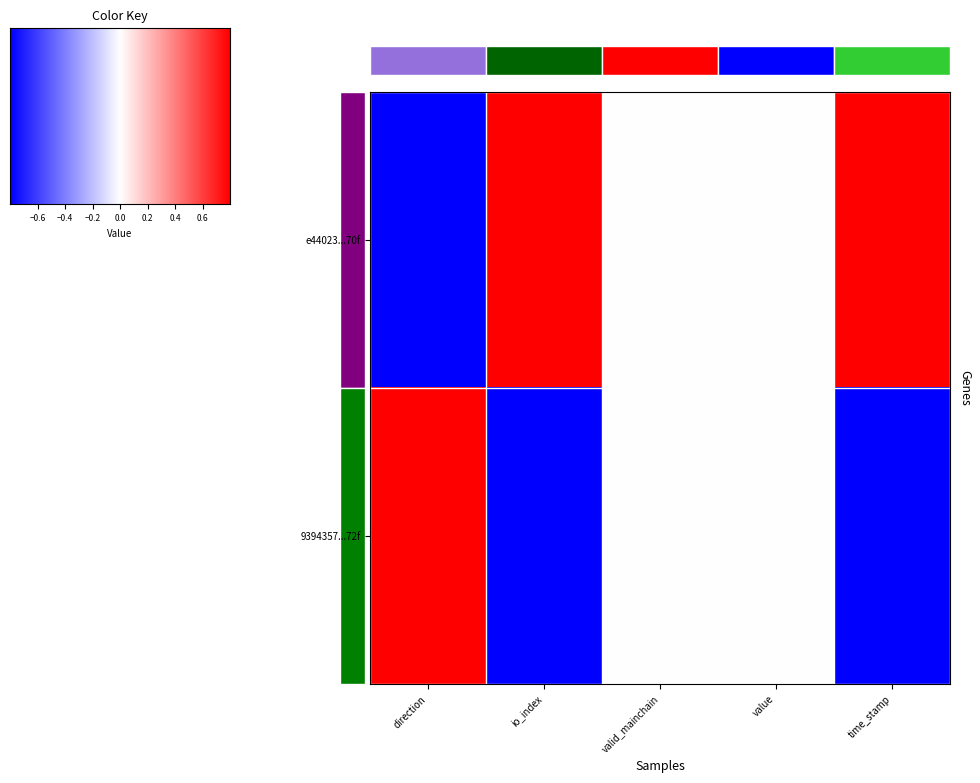

Which category has the lowest value in the e44023...70f series?

direction